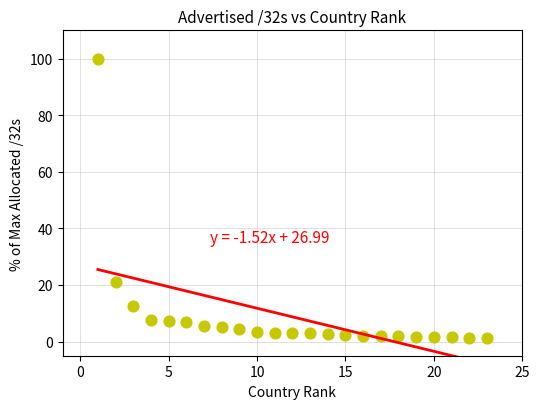

What is the range of Y values (max minus min)?

98.7